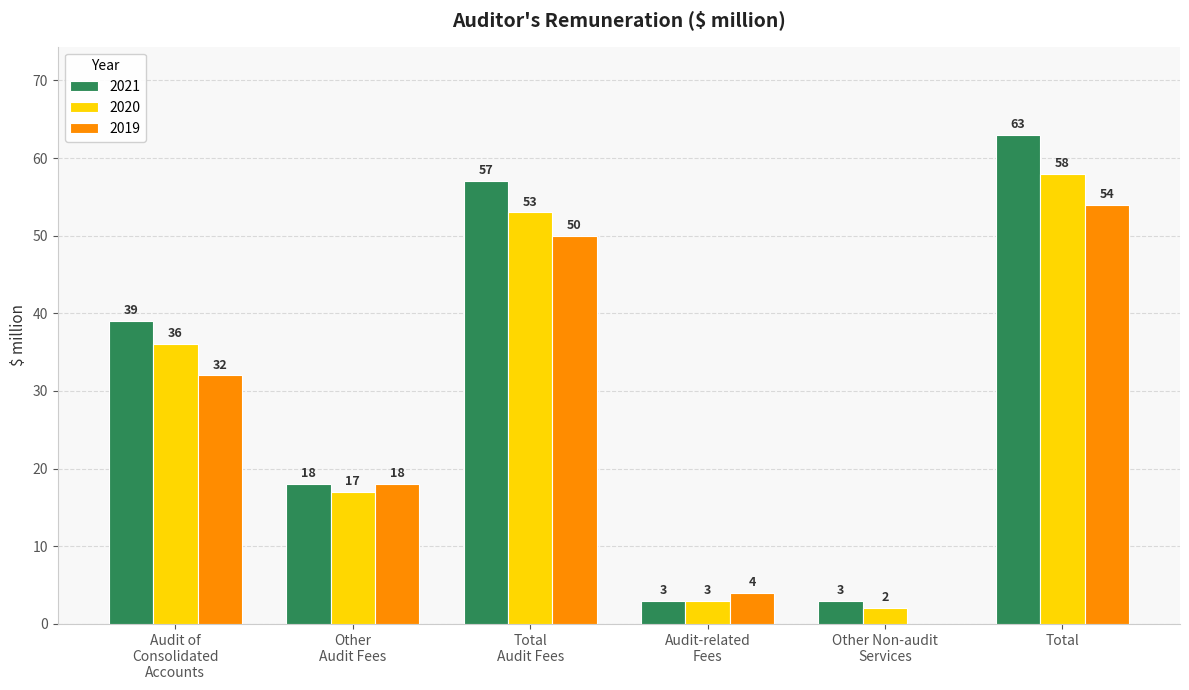

How many distinct data groups are displayed?

3